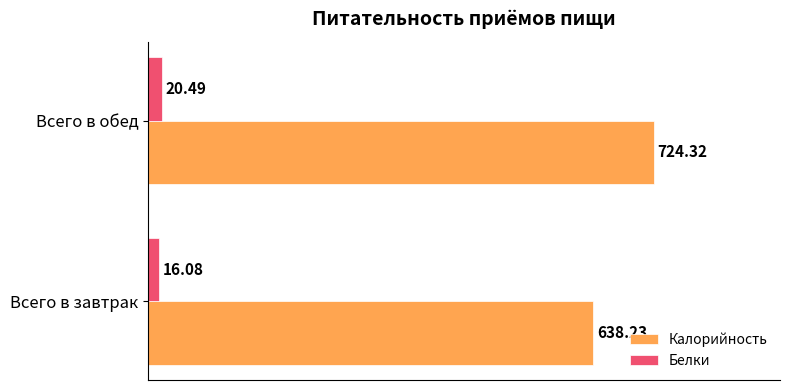

Is the value of Калорийность at Всего в обед greater than the value of Белки at Всего в завтрак?

Yes